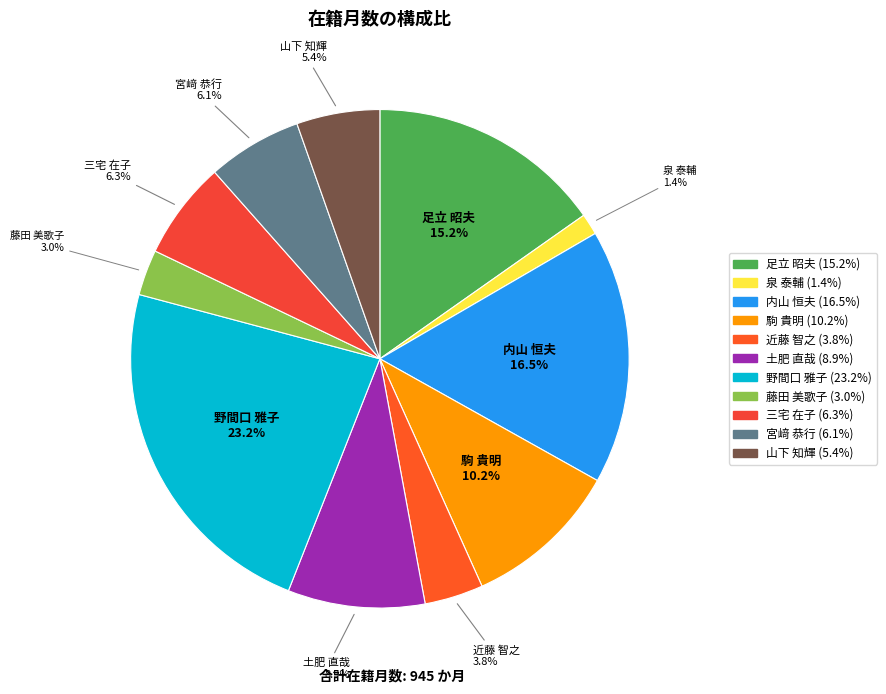

What is the smallest slice in the pie chart?

泉 泰輔